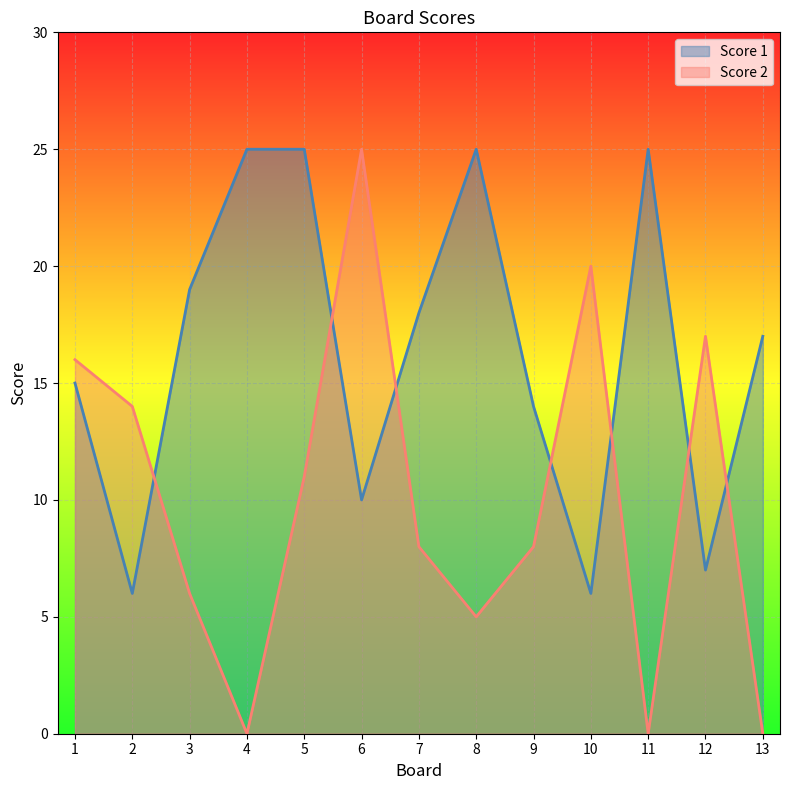

At which label is Score 1 closest to 15?

1